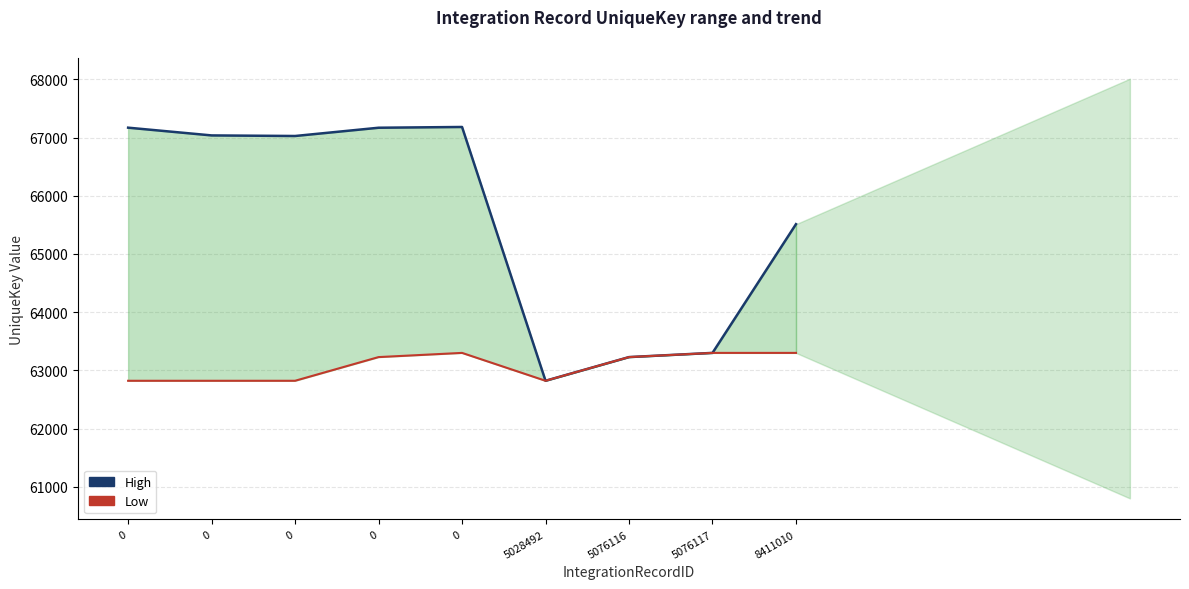

At which label does High reach its minimum?

5028492